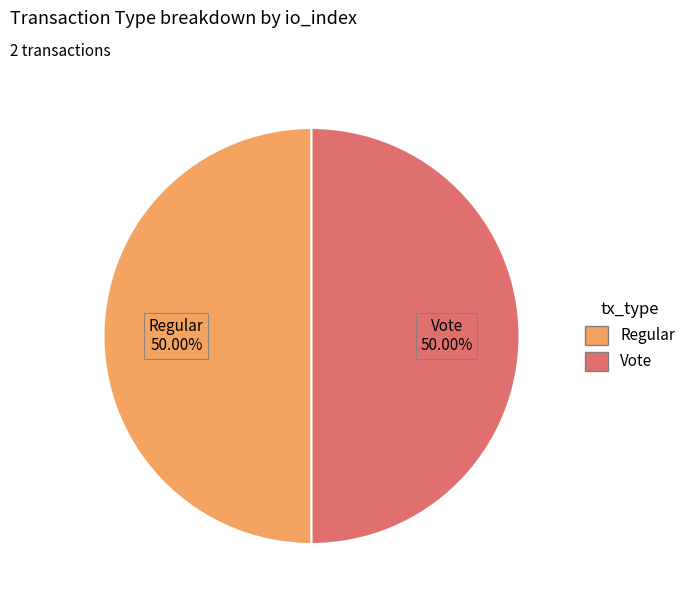

Combined, do Regular and Vote account for over 50%?

Yes